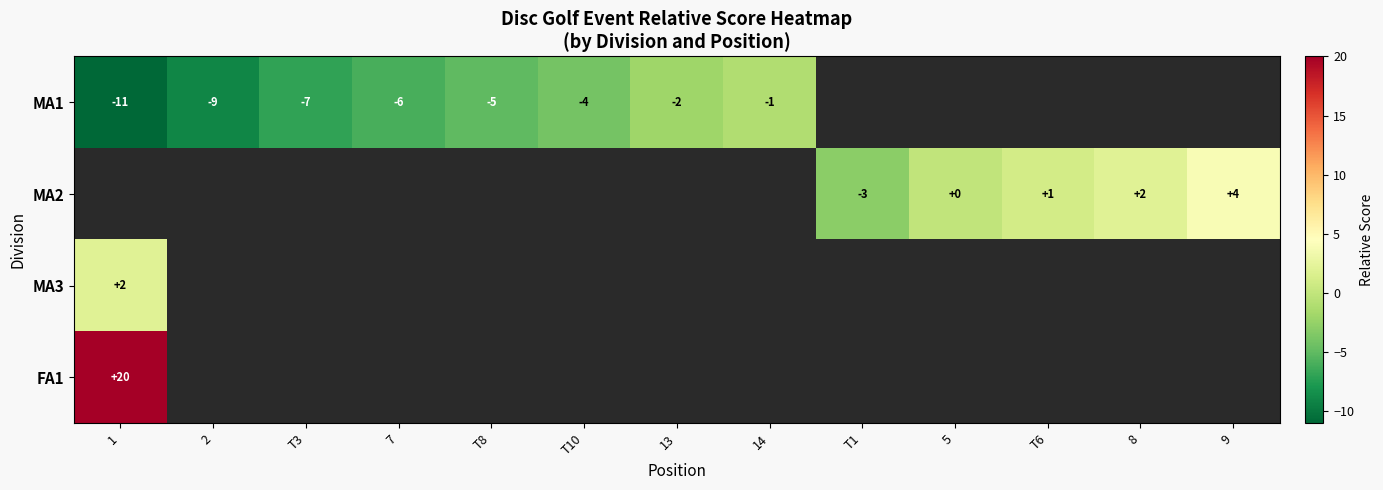

Rank the categories by row_0 value from lowest to highest.

1, 2, T3, 7, T8, T10, 13, 14, T1, 5, T6, 8, 9